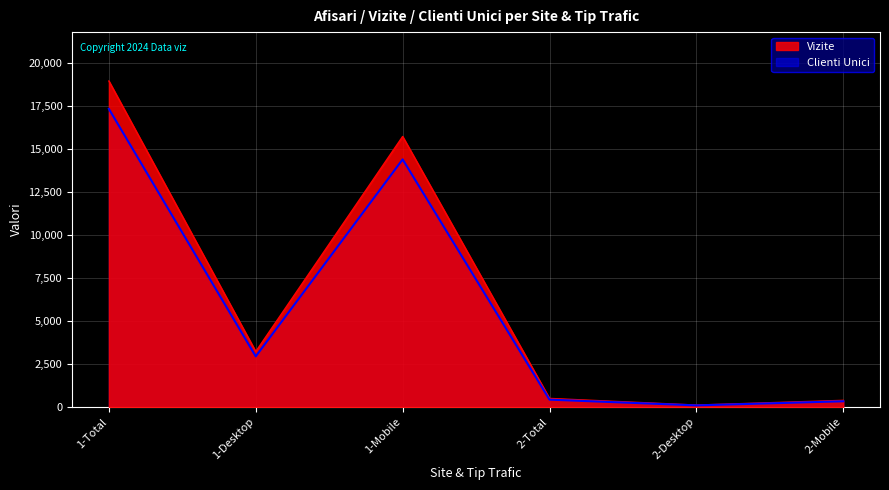

How many values in the Vizite series are below 3221?

3